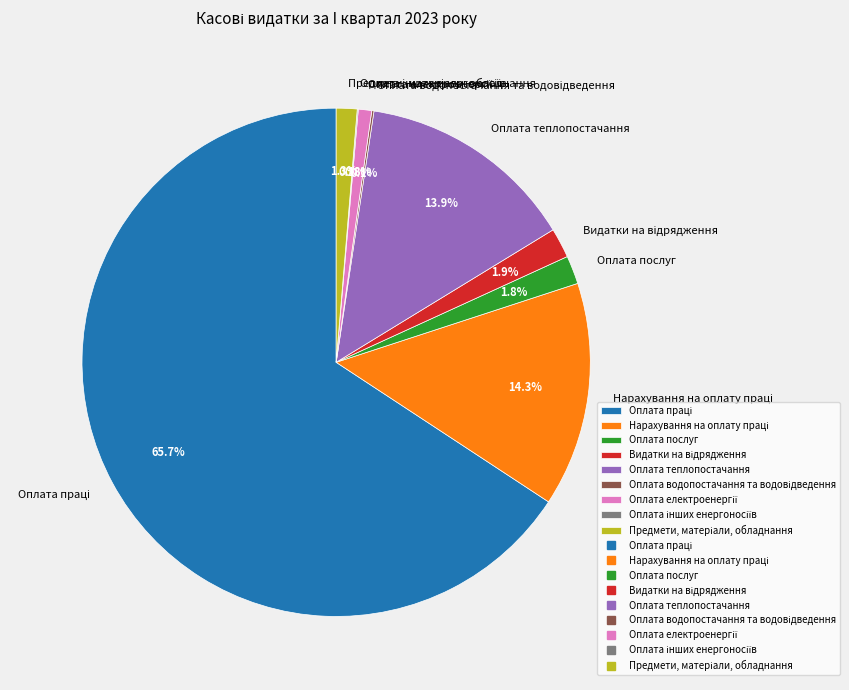

Is there any slice that represents more than half of the pie?

Yes